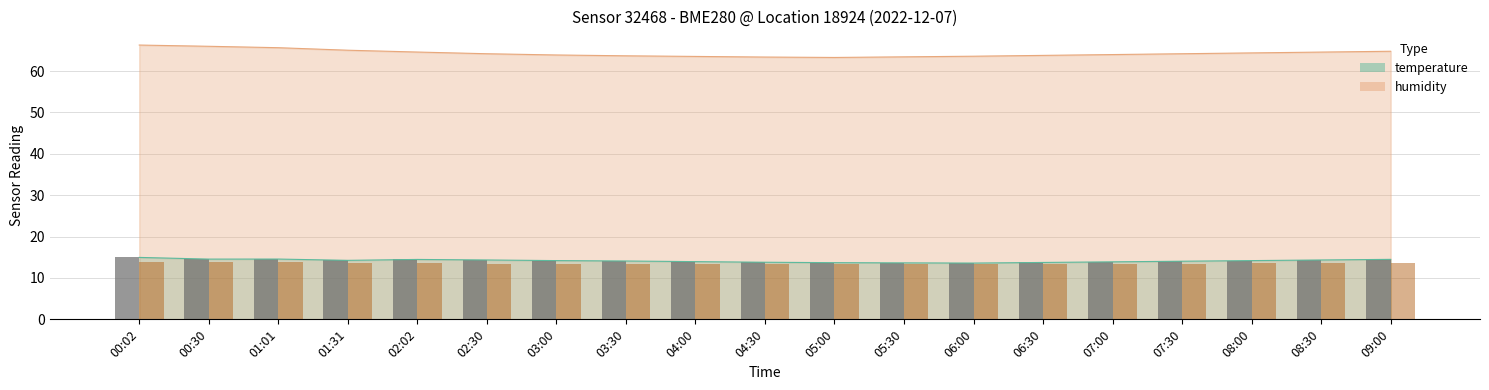

What are all the series names shown in the legend?

temperature (bar), humidity (bar)